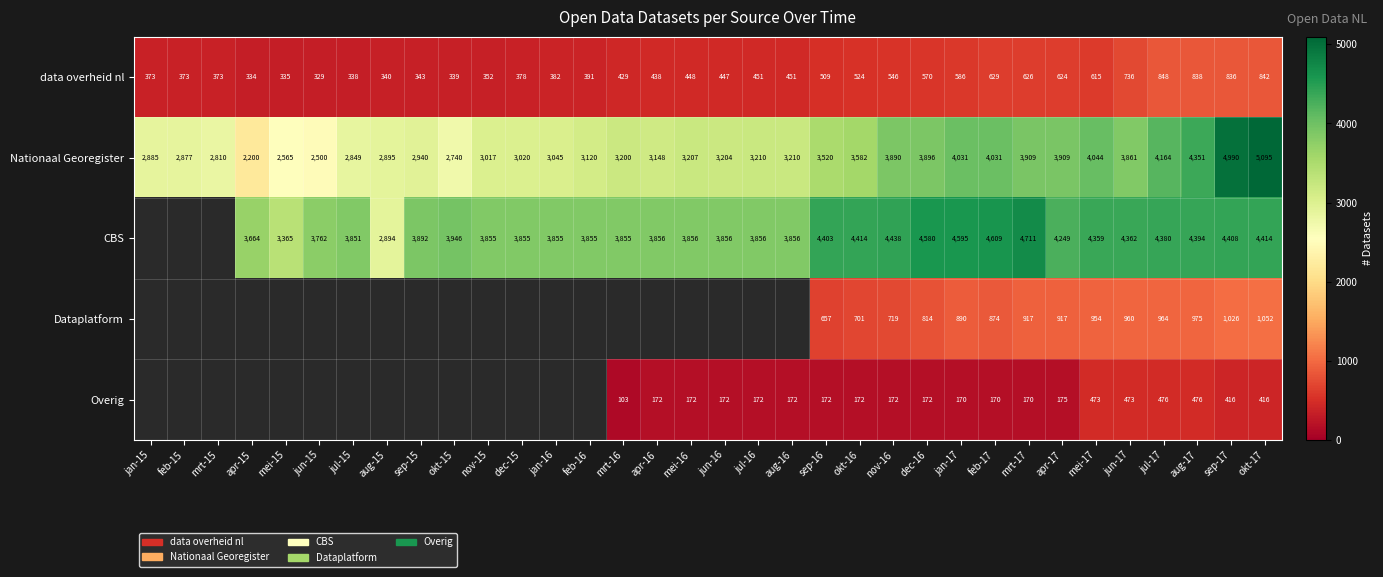

What is the difference between the highest and lowest values at feb-17?

4439